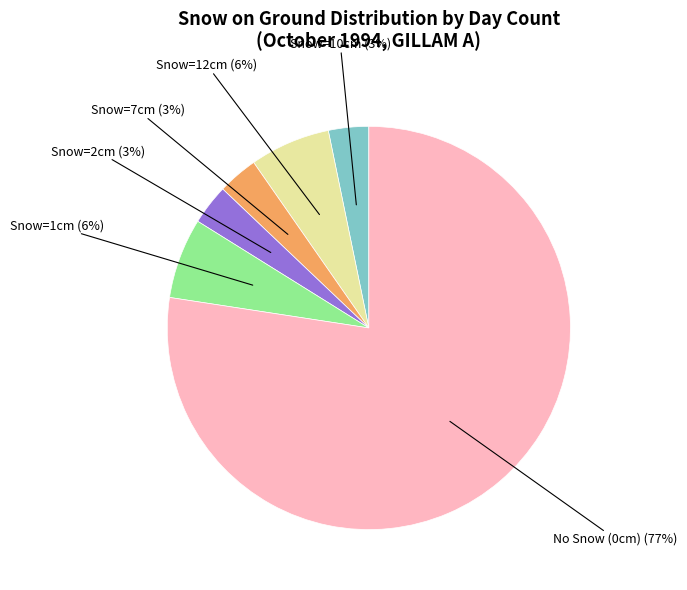

To the nearest percent, what portion does Snow=1cm represent?

6%